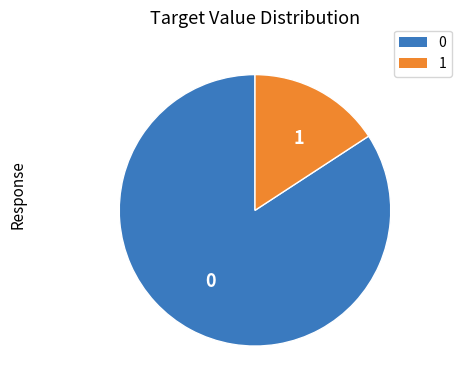

Rank the categories by value from lowest to highest.

1, 0